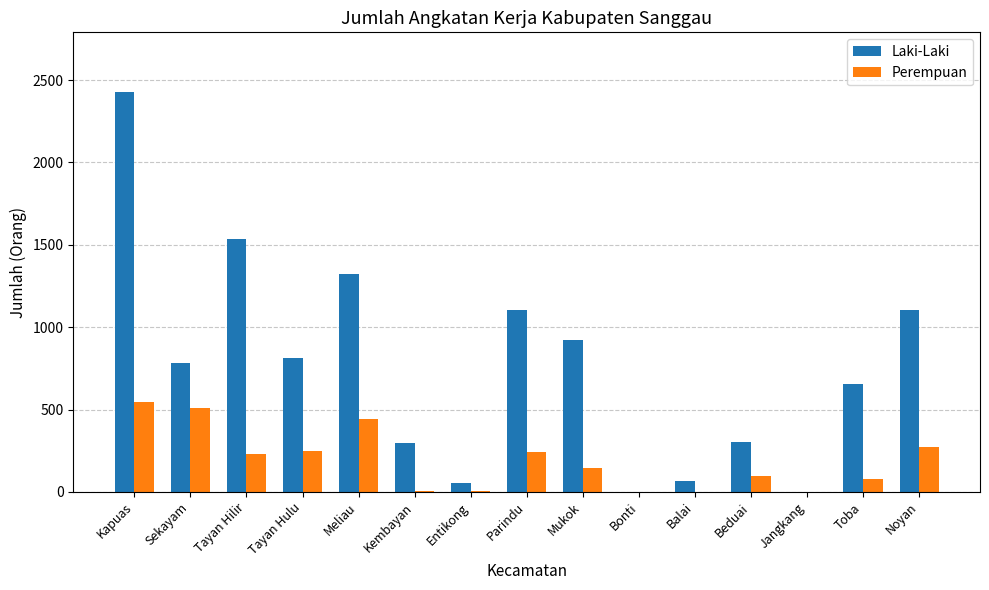

What is the total value across all series at Tayan Hulu?

1057